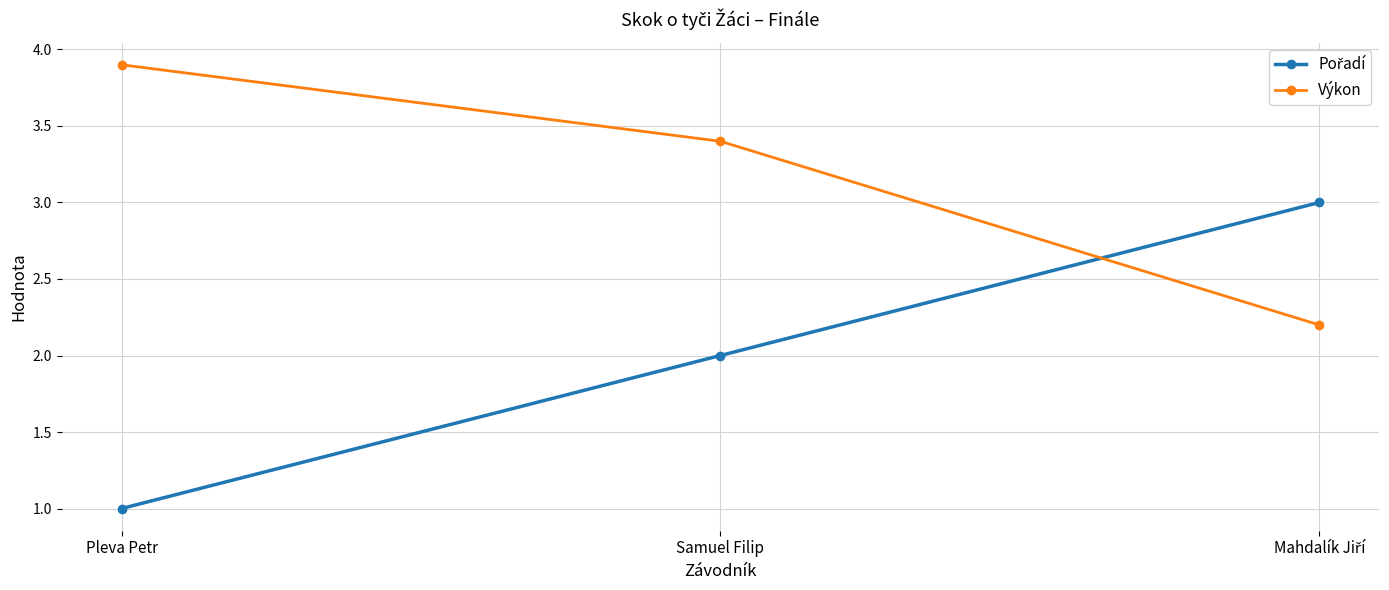

What is the average value of the Výkon series?

3.2